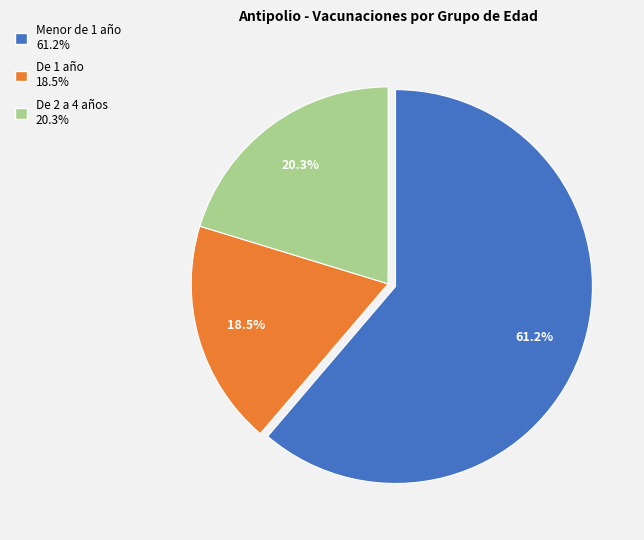

Is there a majority slice in this chart?

Yes